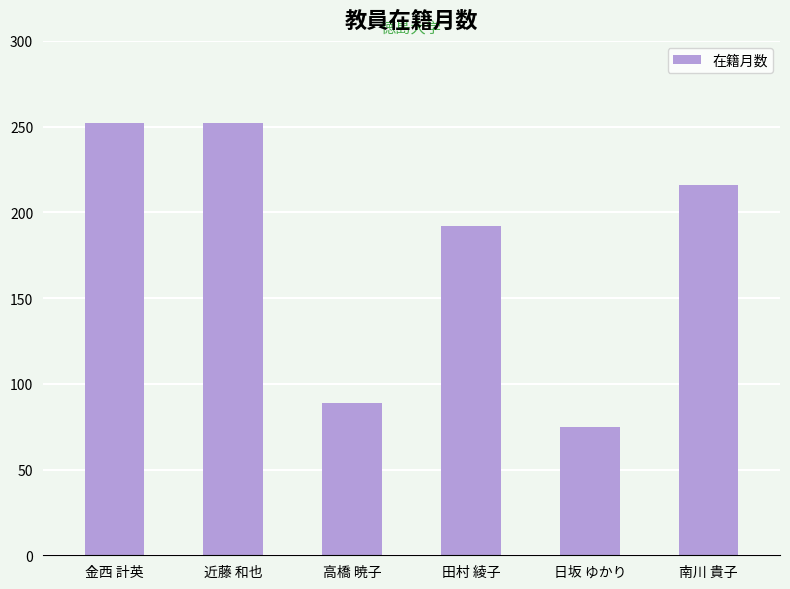

What is the smallest value displayed?

75